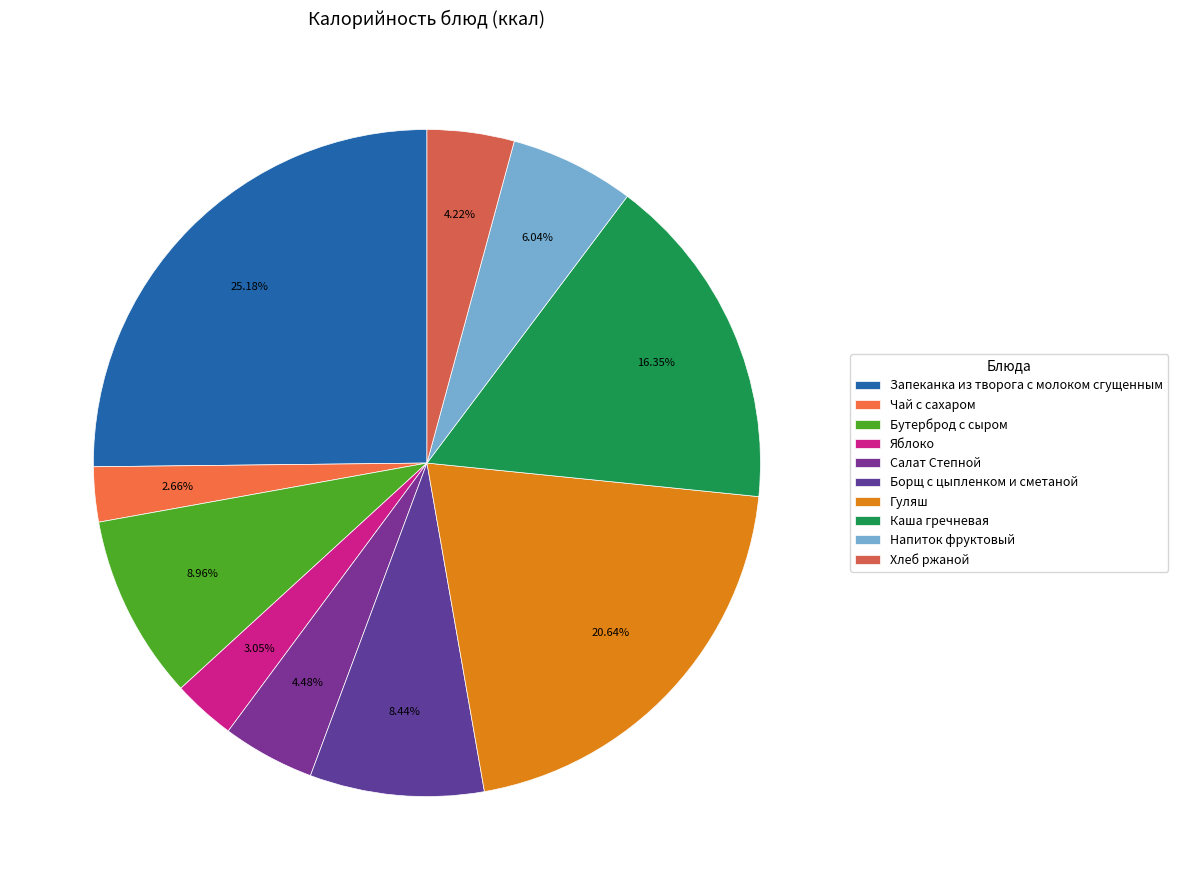

Count the number of slices in the pie.

10